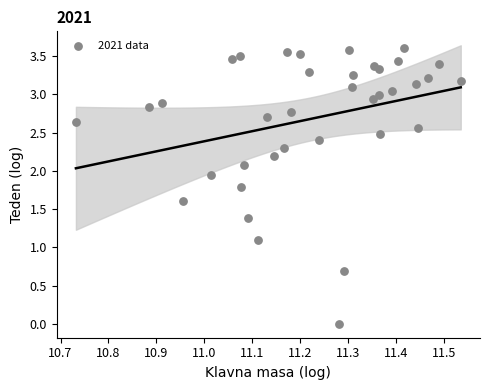

What Y value in the scatter plot is closest to 1?

1.1